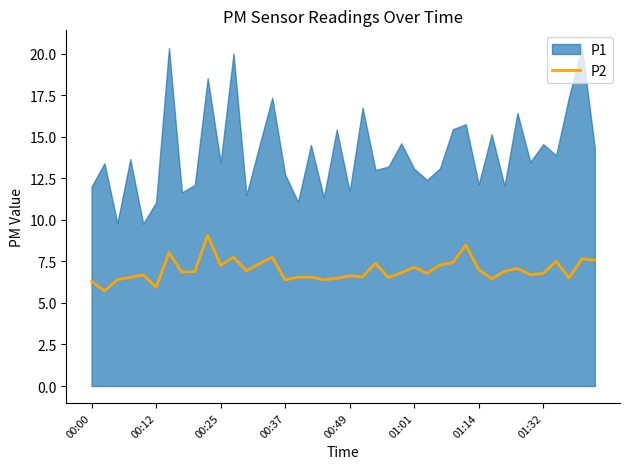

The chart shows a value of 4.2 at 13. True or false?

False